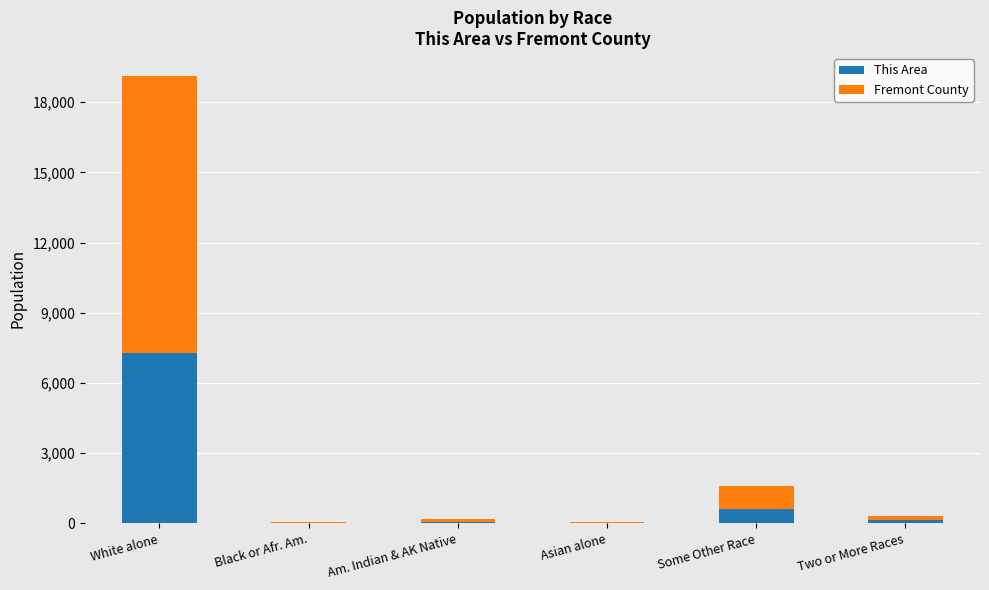

At which category is the sum across all series the highest?

White alone